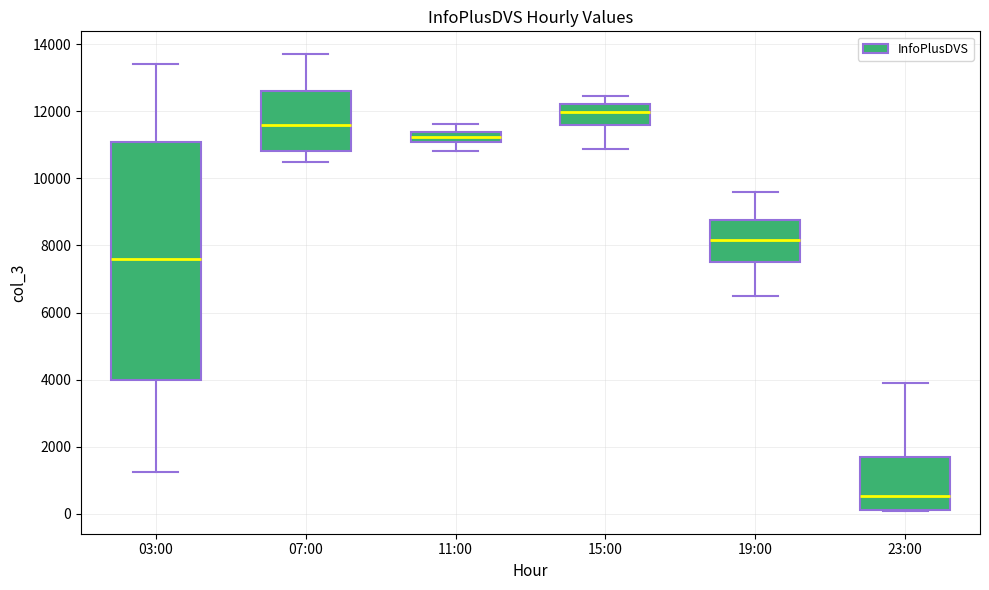

Which box's median line is the highest?

15:00